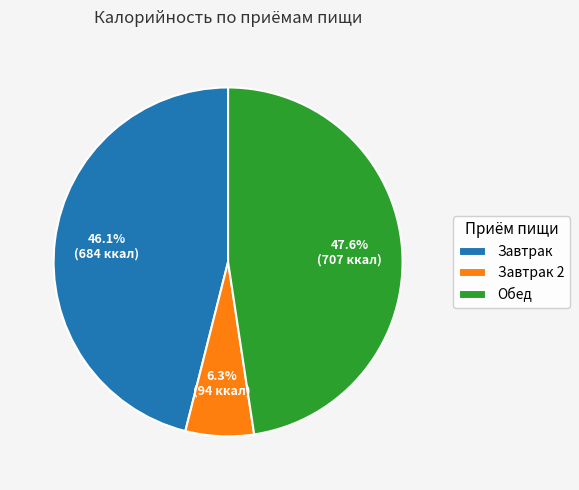

What percentage is the Обед slice, to the nearest percent?

48%